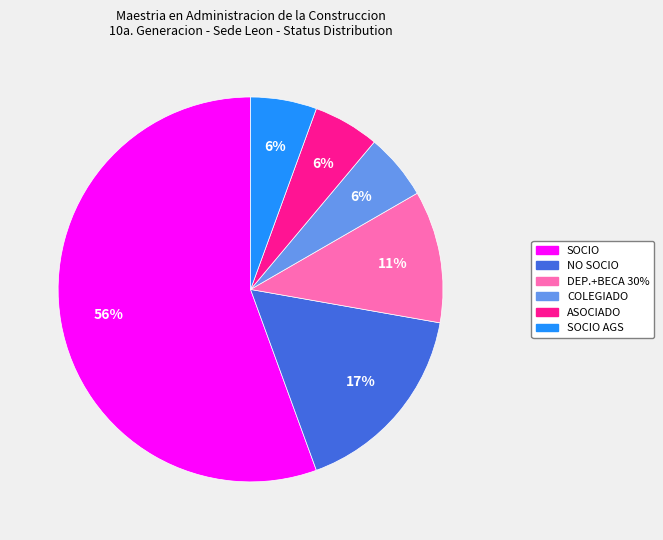

To the nearest percent, what is the average slice percentage?

17%